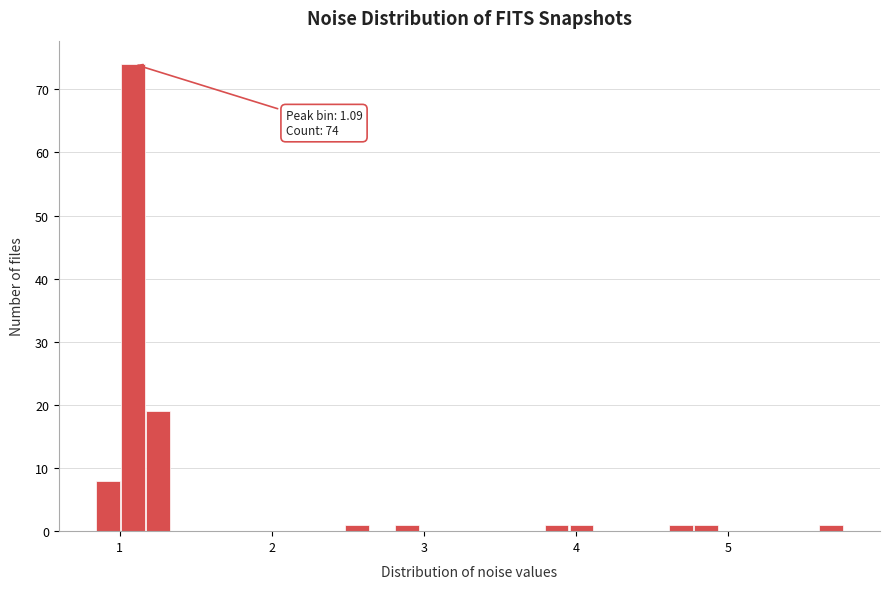

Read against the x-axis, roughly where is the centre of the tallest bar?

1.1